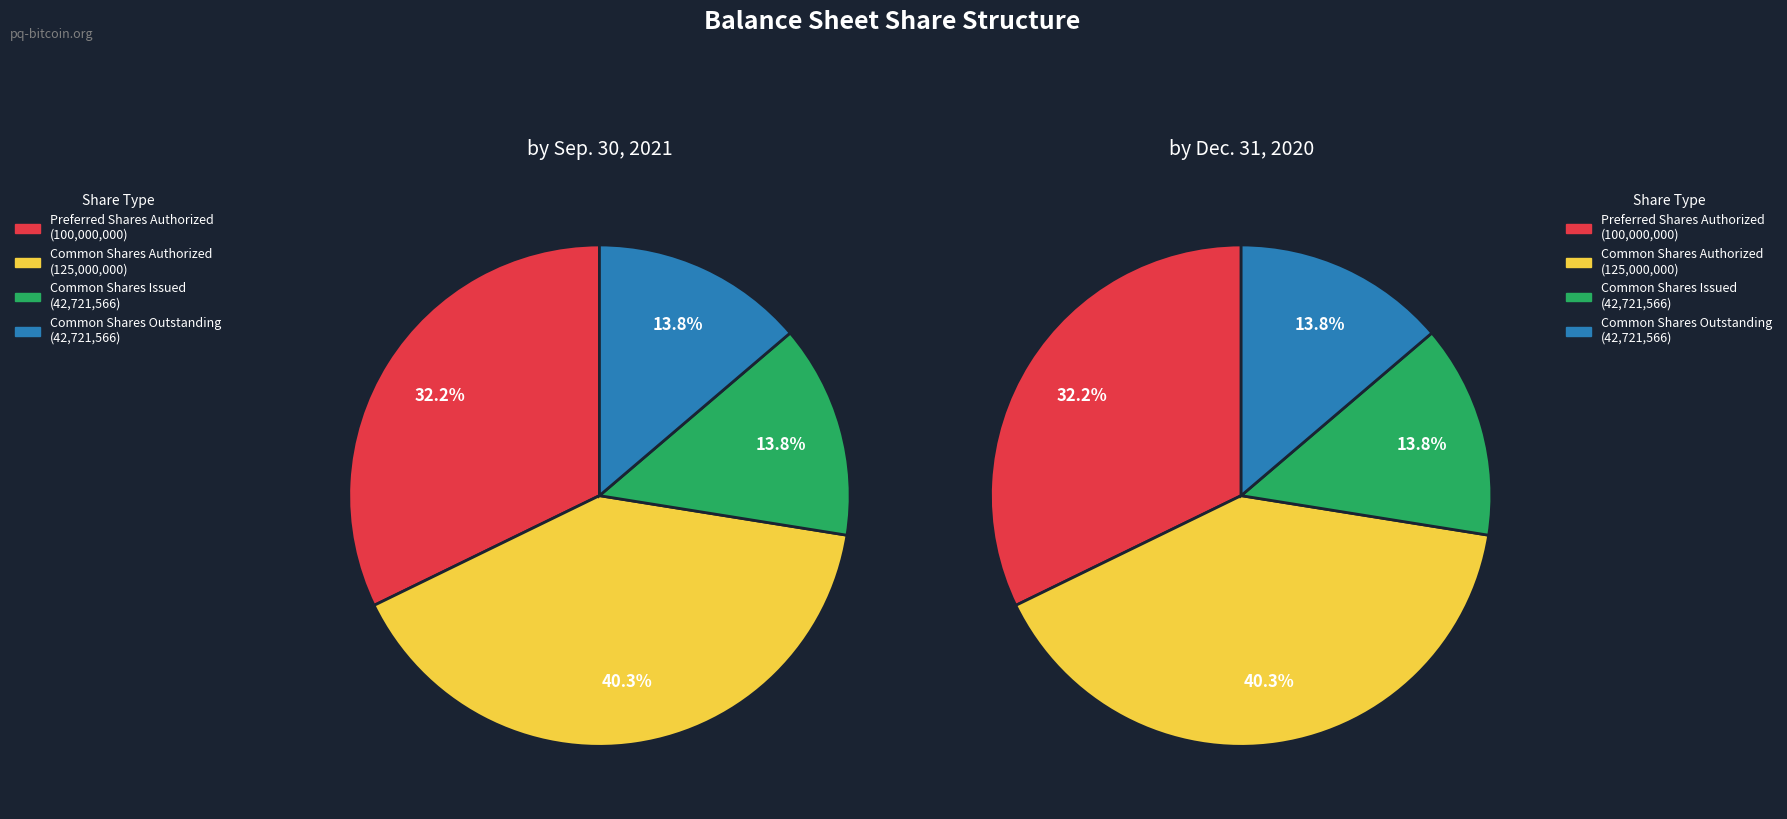

Is there any slice that represents more than half of the pie?

No